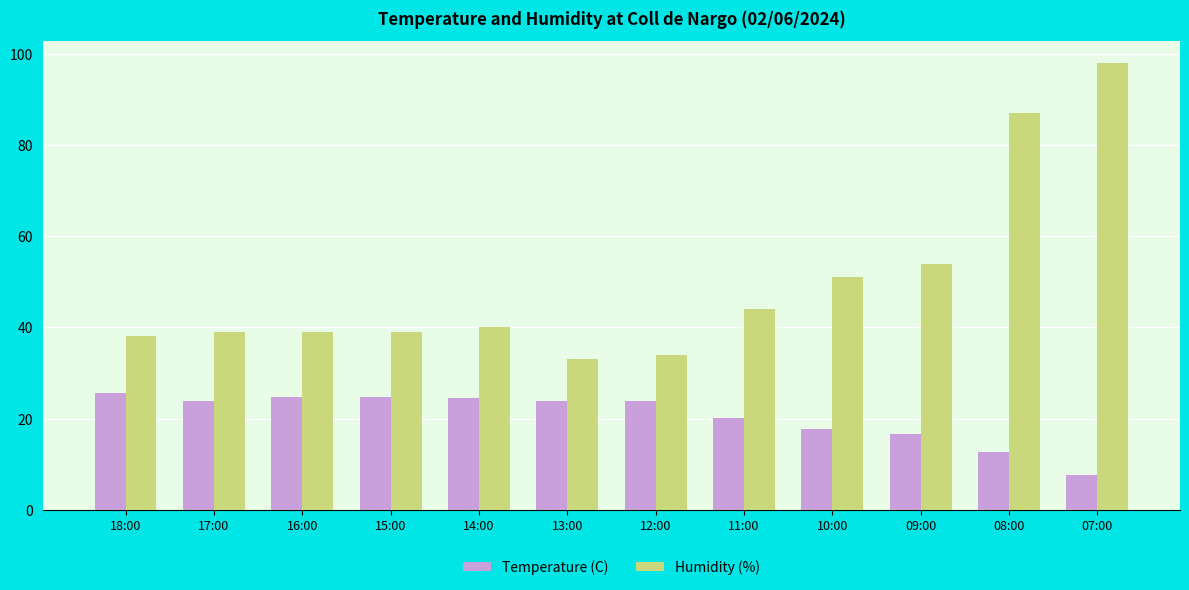

Does the chart contain any negative values?

No